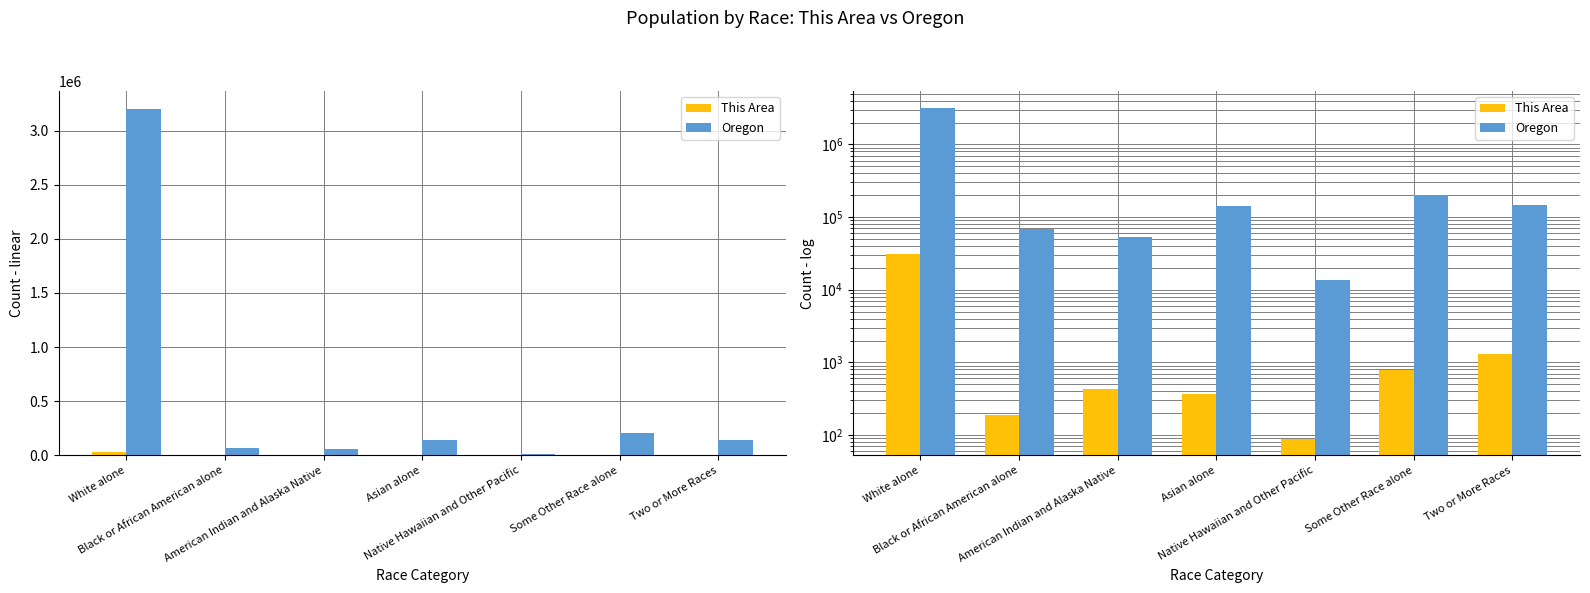

List the labels in order of This Area value, smallest first.

Native Hawaiian and Other Pacific, Black or African American alone, Asian alone, American Indian and Alaska Native, Some Other Race alone, Two or More Races, White alone